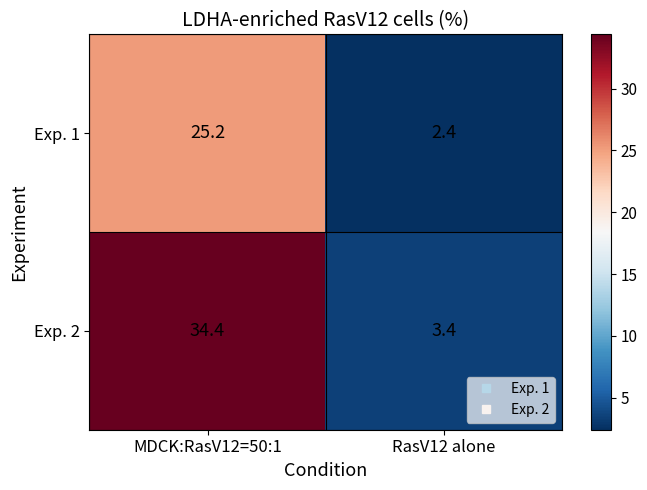

Reading left to right, transcribe all the data shown in this chart.

Exp. 1: 25.2	2.4
Exp. 2: 34.4	3.4